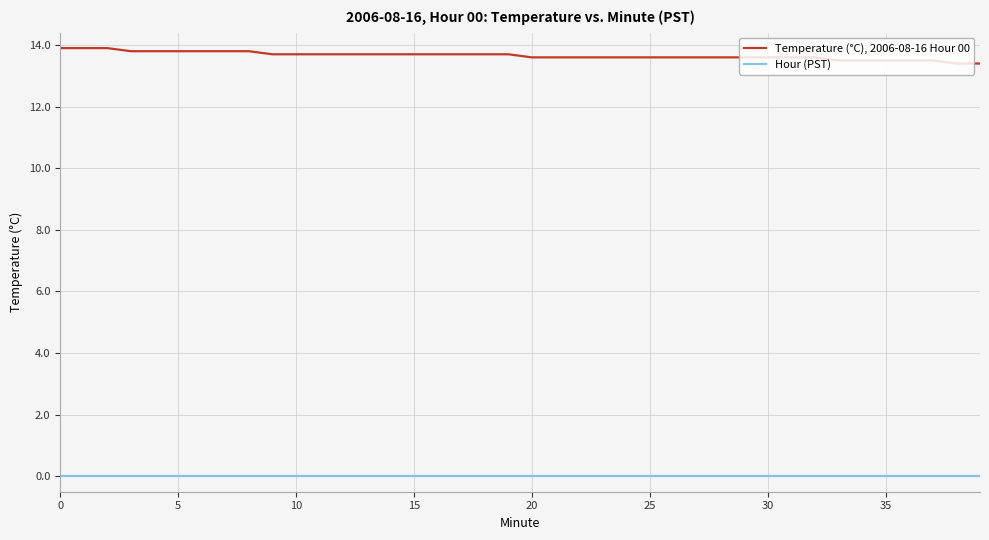

What are all the series names shown in the legend?

Temperature (°C), 2006-08-16 Hour 00, Hour (PST)